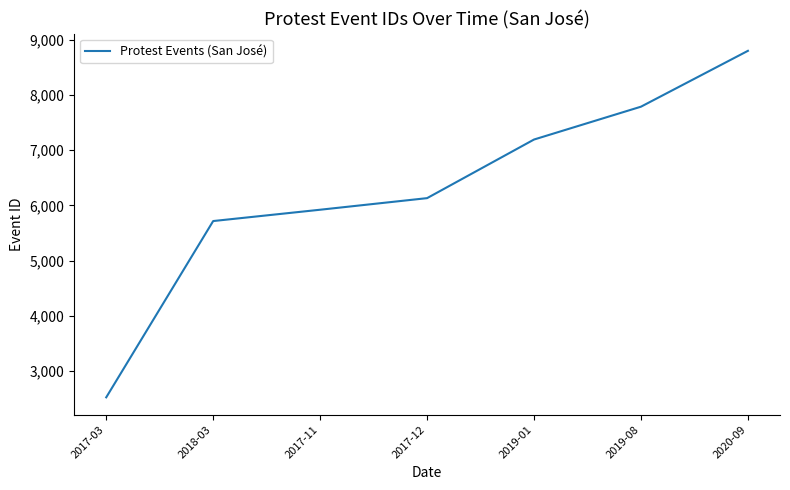

True or false: the data has more than 0 interior local peaks.

False